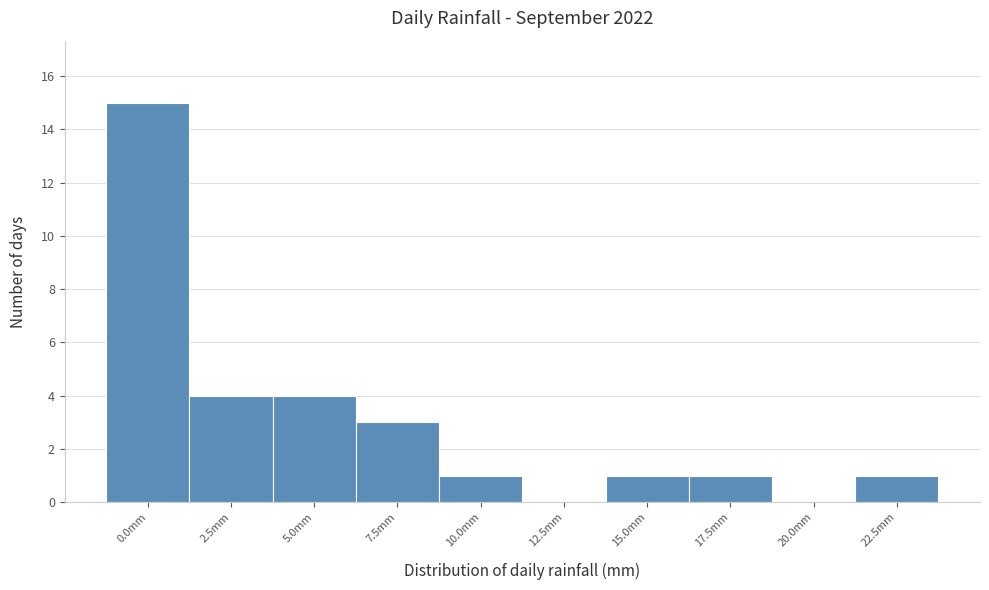

Reading right to left, list all the values displayed in this chart.

22.5mm=1	20.0mm=0	17.5mm=1	15.0mm=1	12.5mm=0	10.0mm=1	7.5mm=3	5.0mm=4	2.5mm=4	0.0mm=15